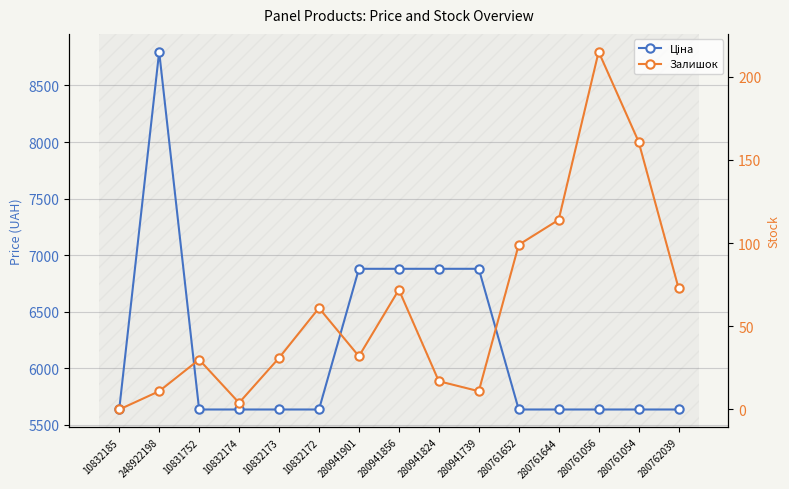

What is the maximum value for Ціна?

8797.6